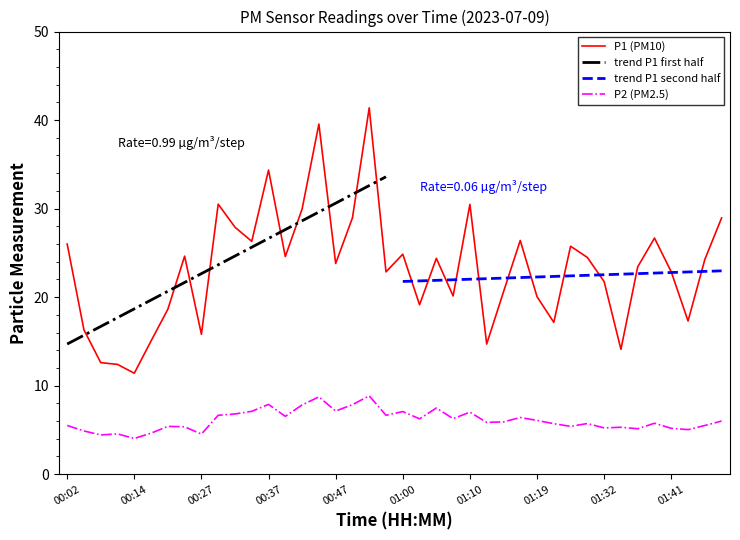

What value does the P1 series have at 00:17?

15.1